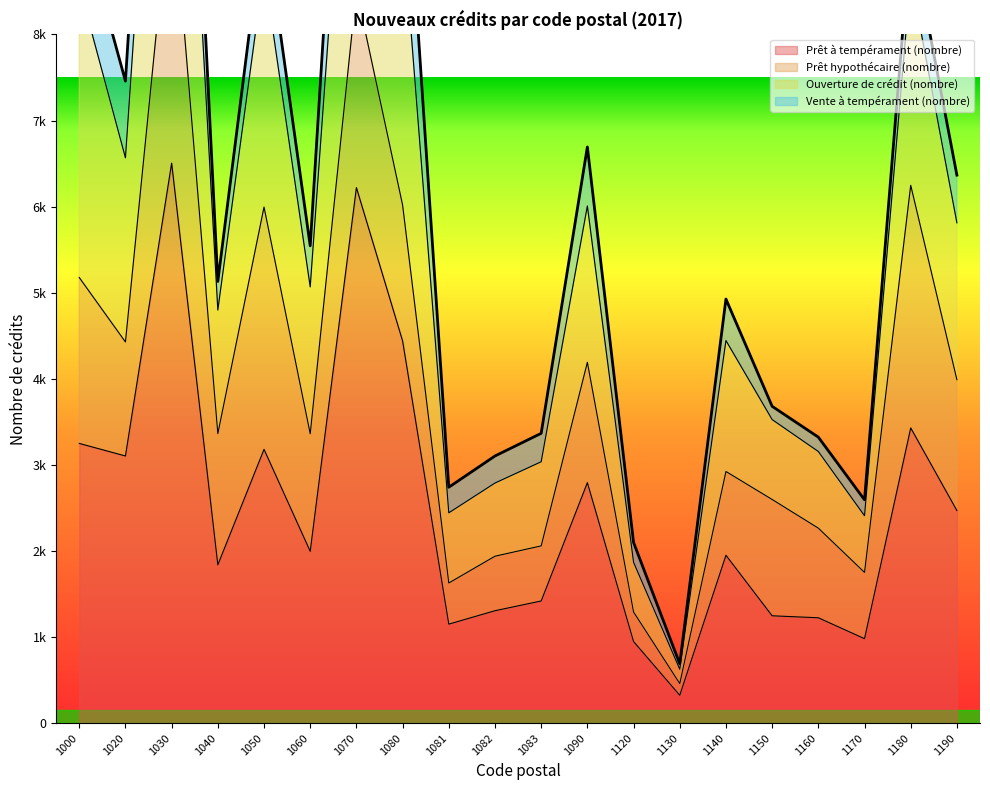

Is the value of Ouverture de crédit (nombre) at 1083 greater than the value of Prêt à tempérament (nombre) at 1130?

Yes